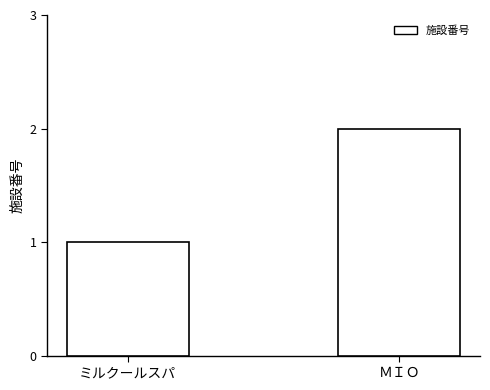

What is the label of the 2nd bar from the left?

ＭＩＯ